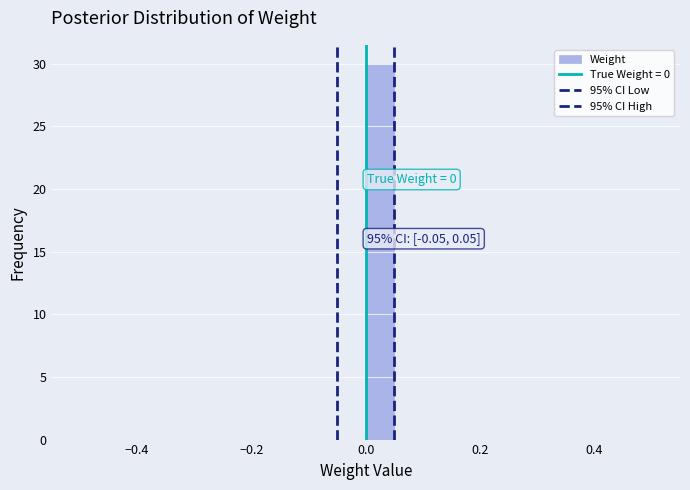

Around what value on the x-axis is the tallest bar? Give the approximate position of its centre, as read against the axis.

0.02